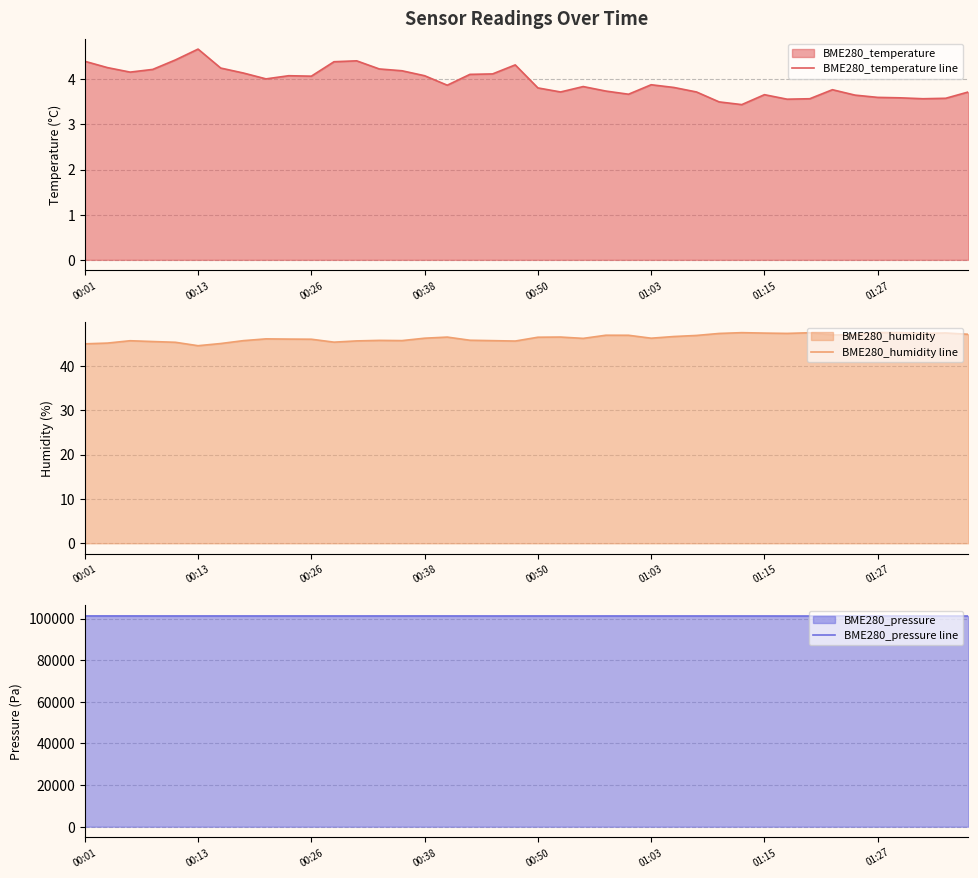

What is the minimum value for BME280_humidity line?

44.5